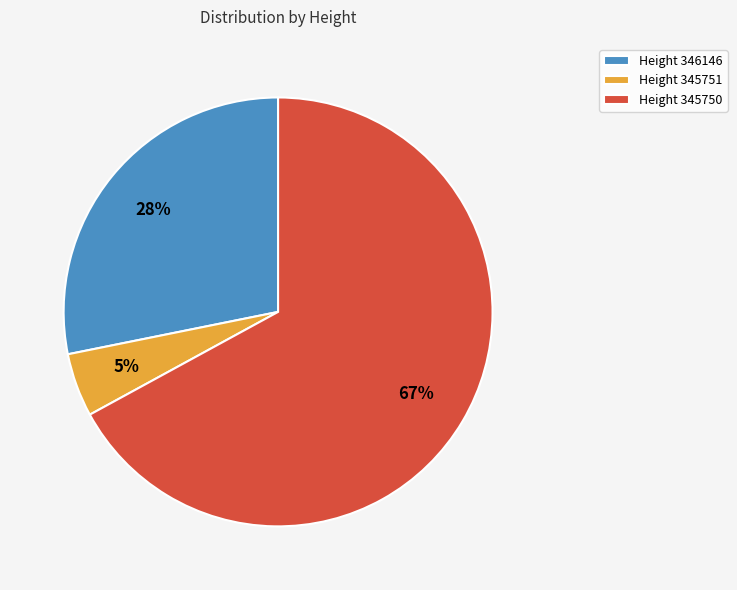

Count the number of slices in the pie.

3